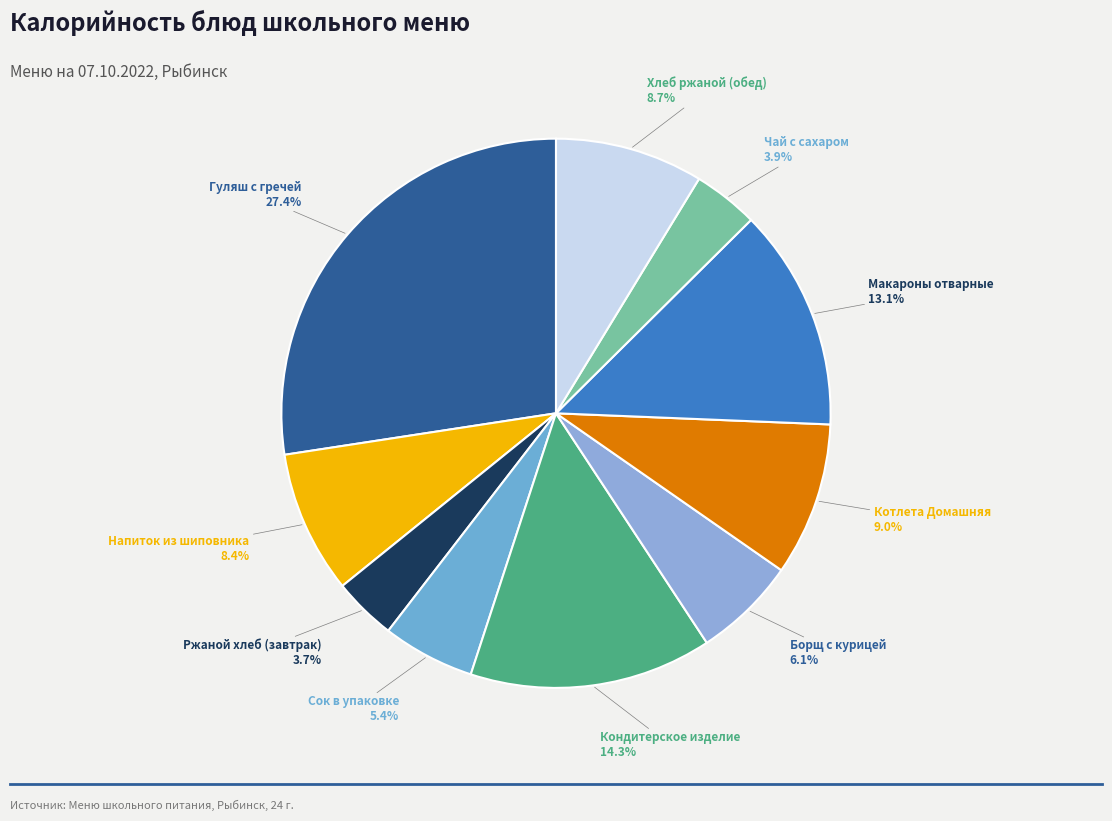

How many slices are in this pie chart?

10